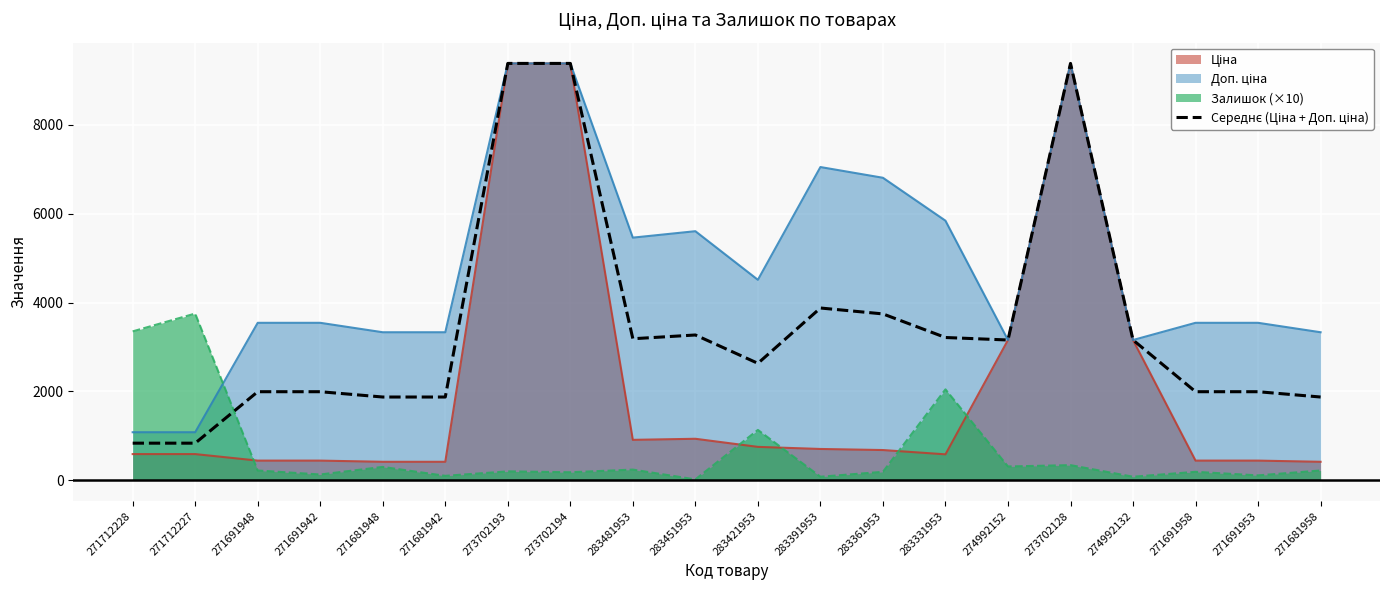

How many lines are shown in the chart?

4